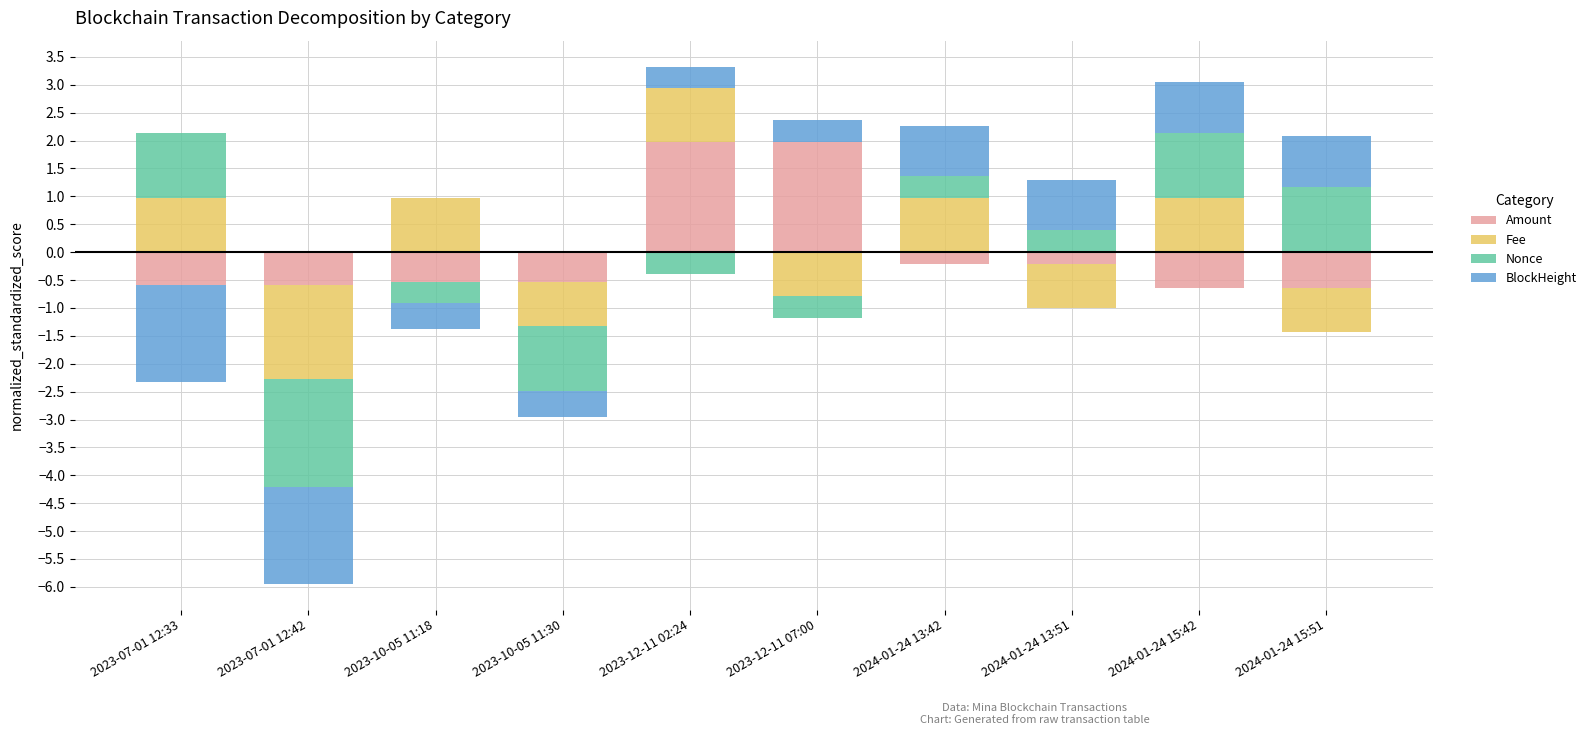

At how many categories does at least one series exceed 1?

5